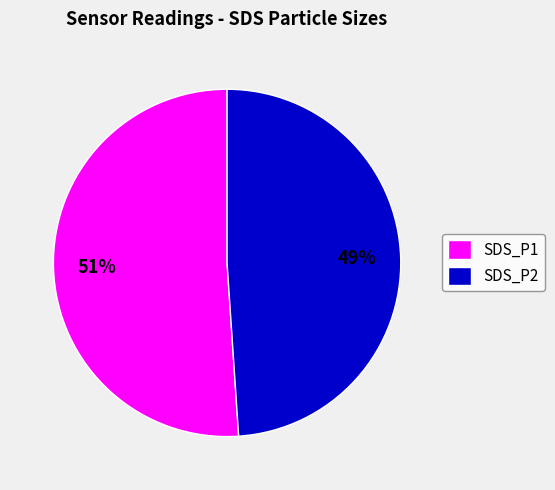

To the nearest percent, what portion does SDS_P2 represent?

49%